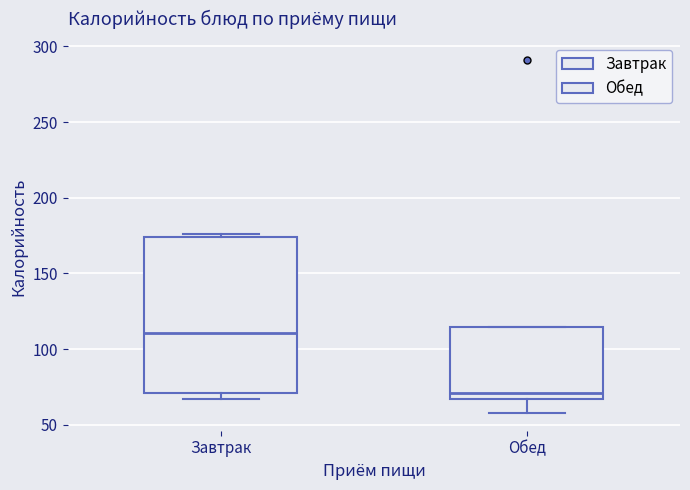

Which box is the tallest, from its lower edge to its upper edge?

Завтрак